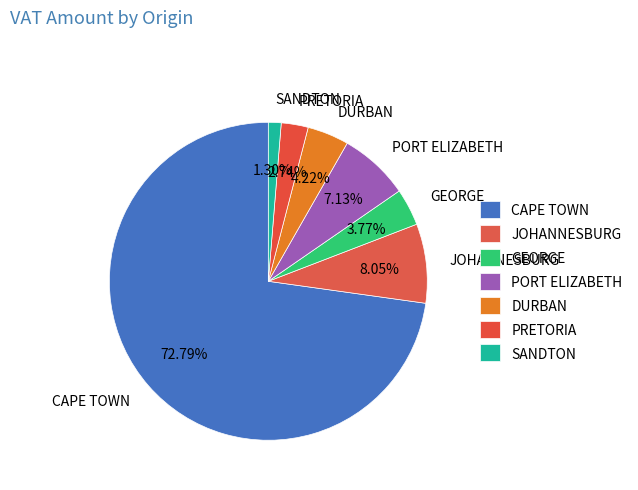

Combined, what portion of the pie is GEORGE and PRETORIA?

6.5%